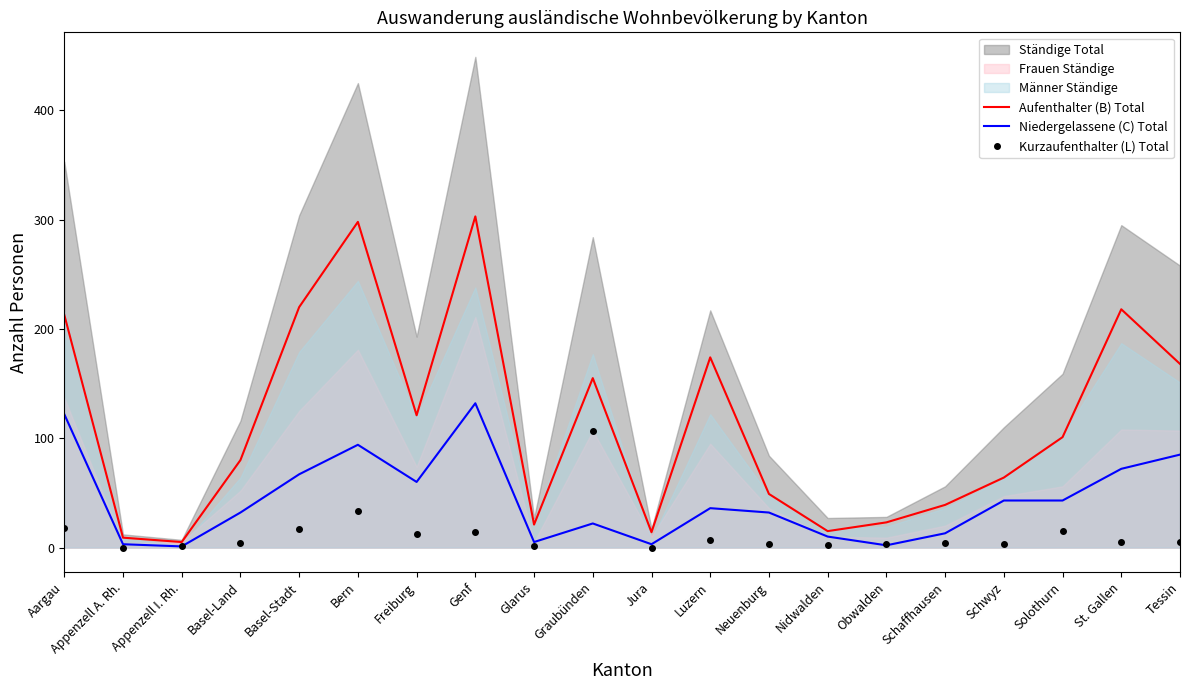

What is the average value of the Aufenthalter (B) Total series?

114